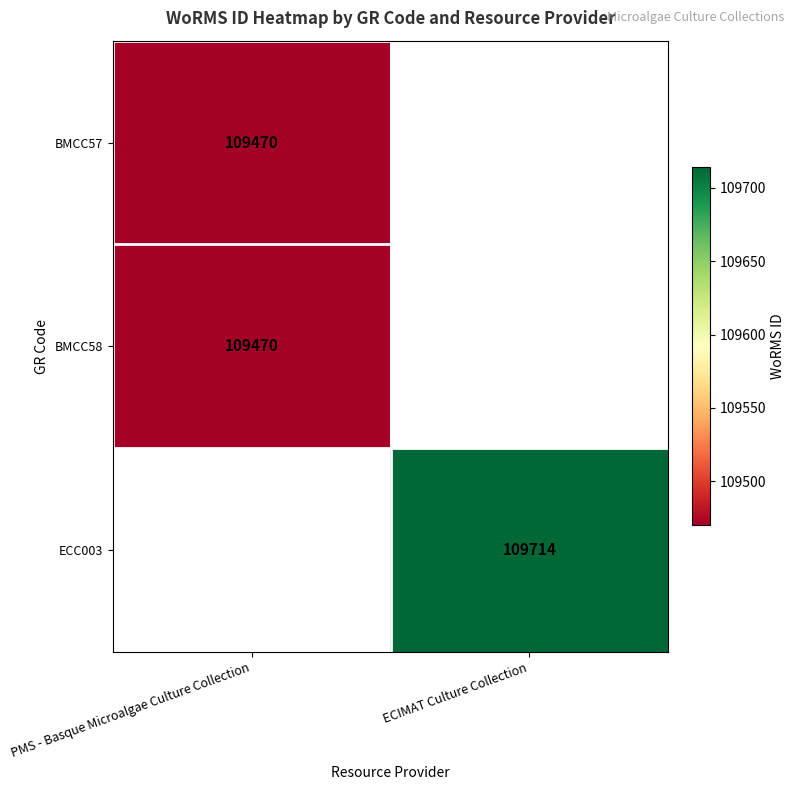

Is it true that ECC003 equals 189349 at ECIMAT Culture Collection?

False